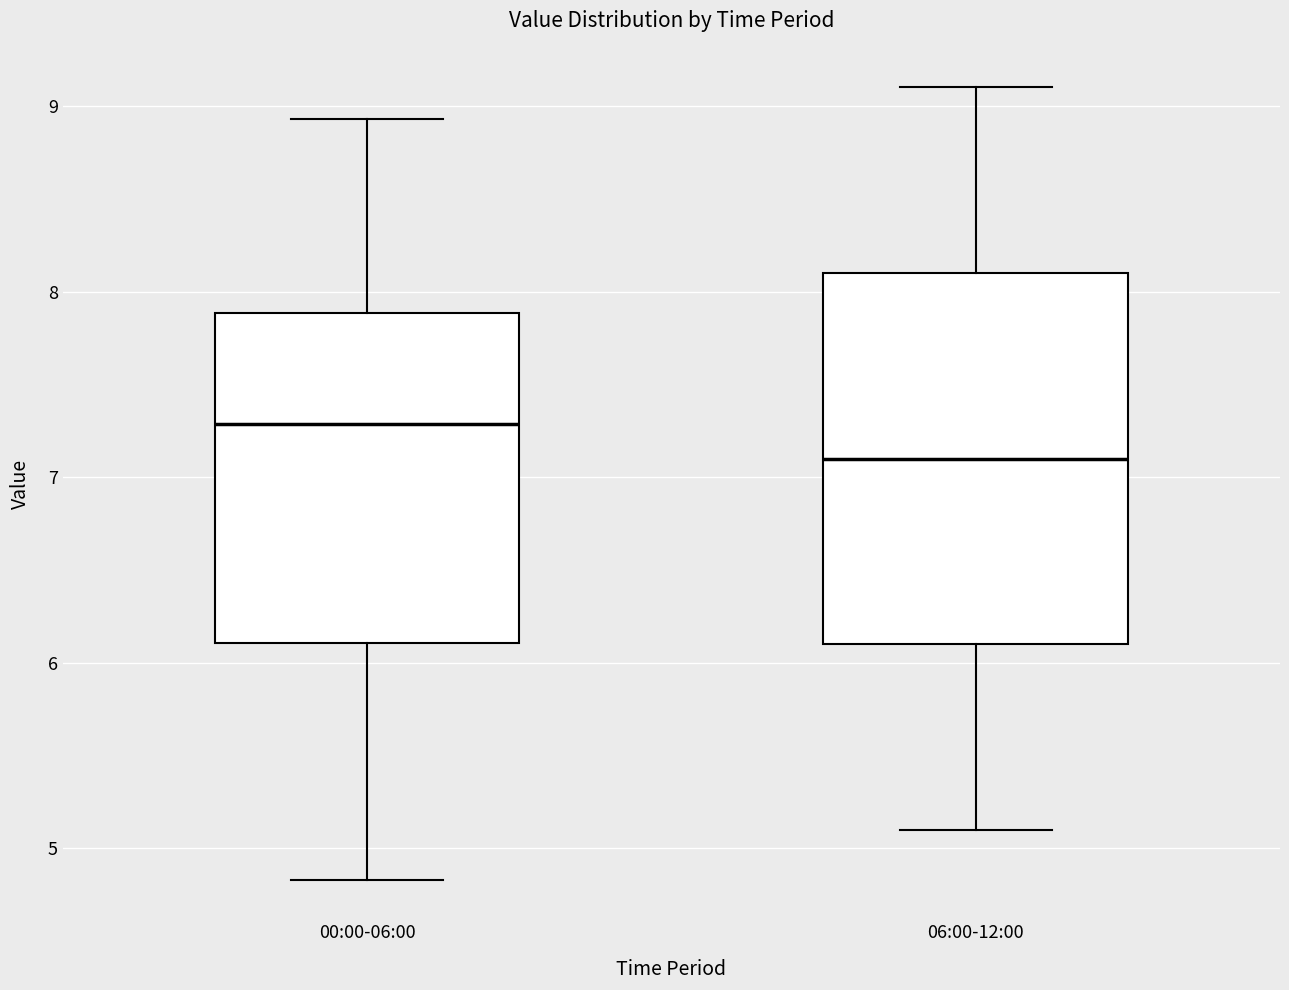

Where does the lower whisker of the box for 00:00-06:00 end on the y-axis? The values are not printed on the chart, so give them approximately, as read against the axis.

4.8